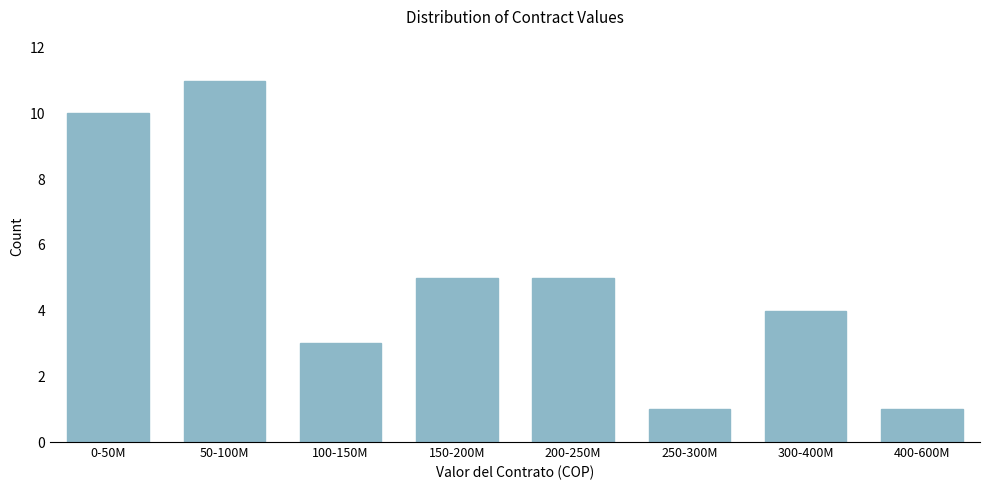

Reading left to right, extract all data points from this chart.

10	11	3	5	5	1	4	1